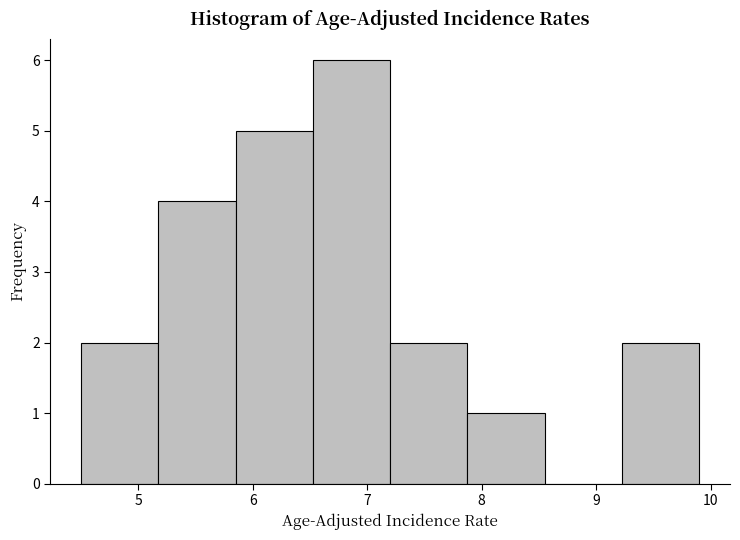

Over which range of the x-axis is the bar tallest?

6.5 to 7.2